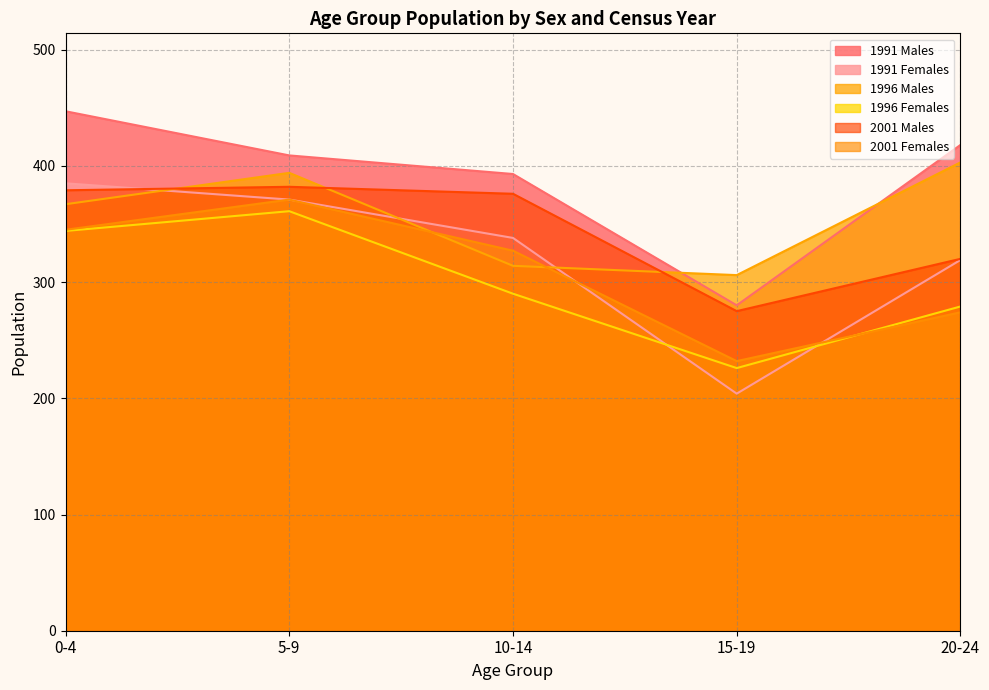

Reading left to right, transcribe all the data shown in this chart.

1991 Males: 0-4=447	5-9=409	10-14=393	15-19=280	20-24=418
1991 Females: 0-4=385	5-9=371	10-14=338	15-19=204	20-24=319
1996 Males: 0-4=367	5-9=394	10-14=314	15-19=306	20-24=403
1996 Females: 0-4=344	5-9=361	10-14=290	15-19=226	20-24=279
2001 Males: 0-4=379	5-9=382	10-14=376	15-19=275	20-24=320
2001 Females: 0-4=345	5-9=371	10-14=327	15-19=232	20-24=274